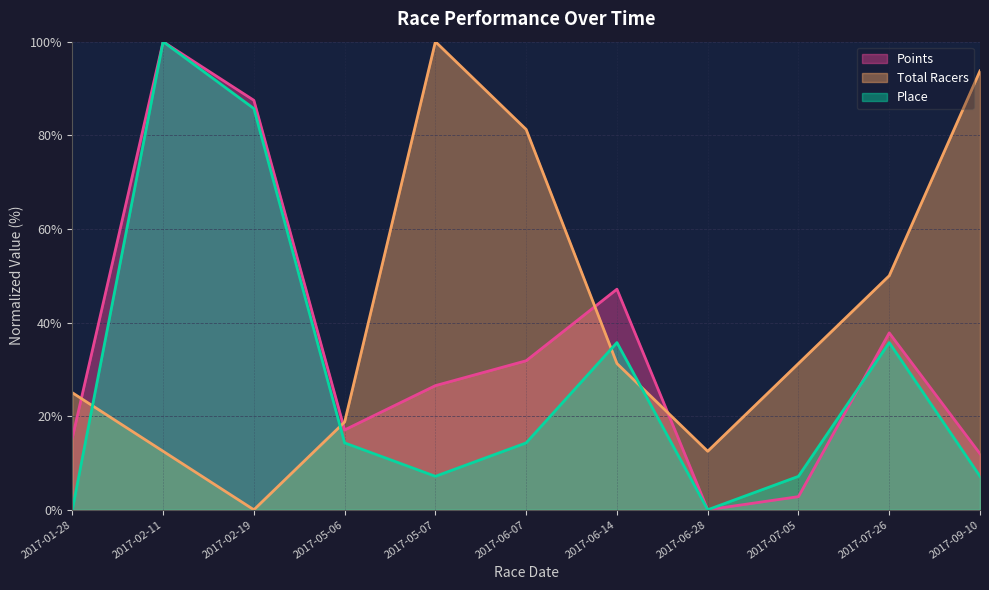

In Points, how many points are higher than both neighbors (excluding endpoints)?

3